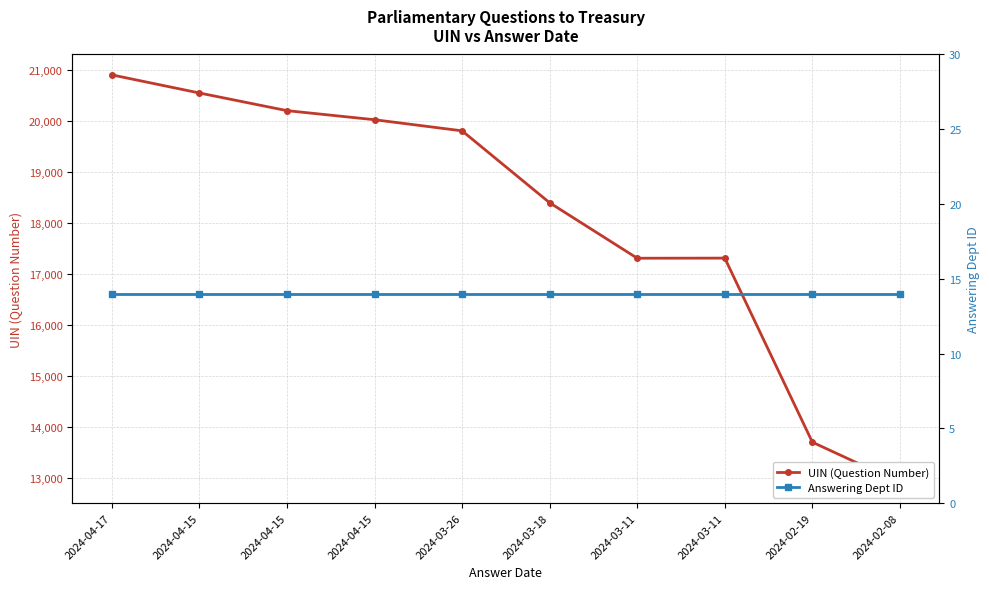

Reading left to right, what are all the values shown in this chart?

UIN (Question Number): 2024-04-17=20906	2024-04-15=20551	2024-04-15=20205	2024-04-15=20027	2024-03-26=19809	2024-03-18=18399	2024-03-11=17312	2024-03-11=17314	2024-02-19=13706	2024-02-08=12912
Answering Dept ID: 2024-04-17=14	2024-04-15=14	2024-04-15=14	2024-04-15=14	2024-03-26=14	2024-03-18=14	2024-03-11=14	2024-03-11=14	2024-02-19=14	2024-02-08=14